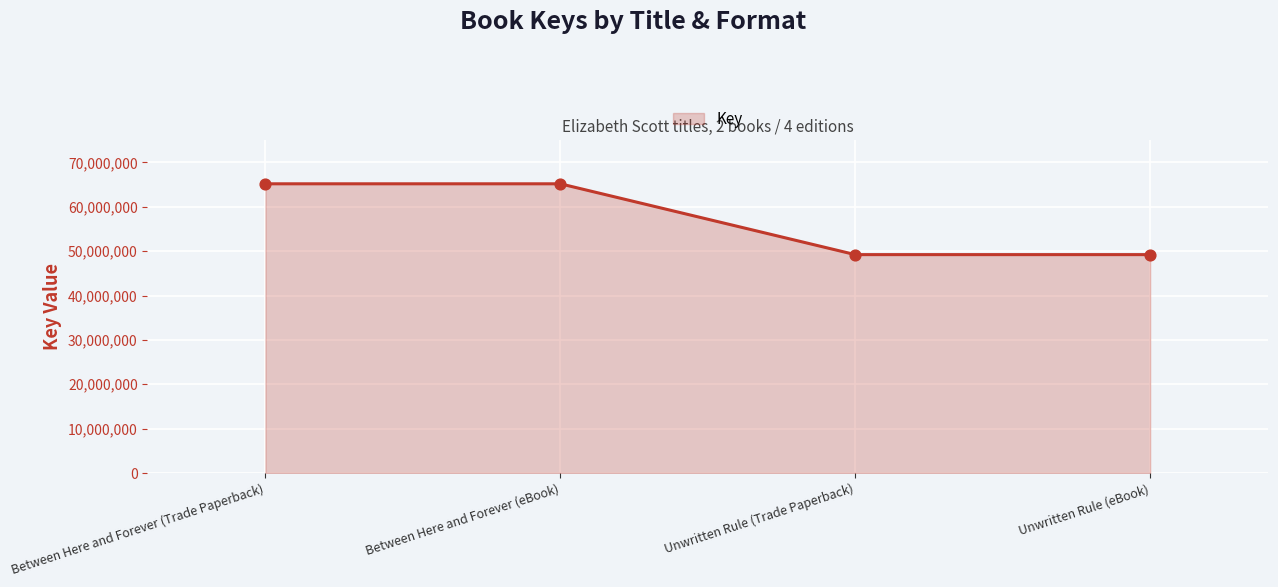

Between Unwritten Rule (eBook) and Between Here and Forever (eBook), which is larger?

Between Here and Forever (eBook)